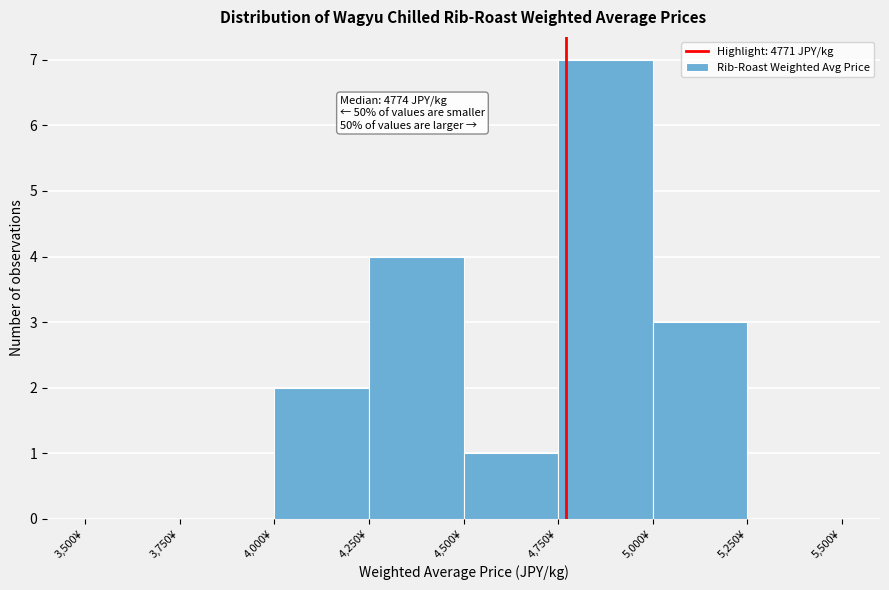

Over which range of the x-axis is the bar tallest?

4750 to 5000